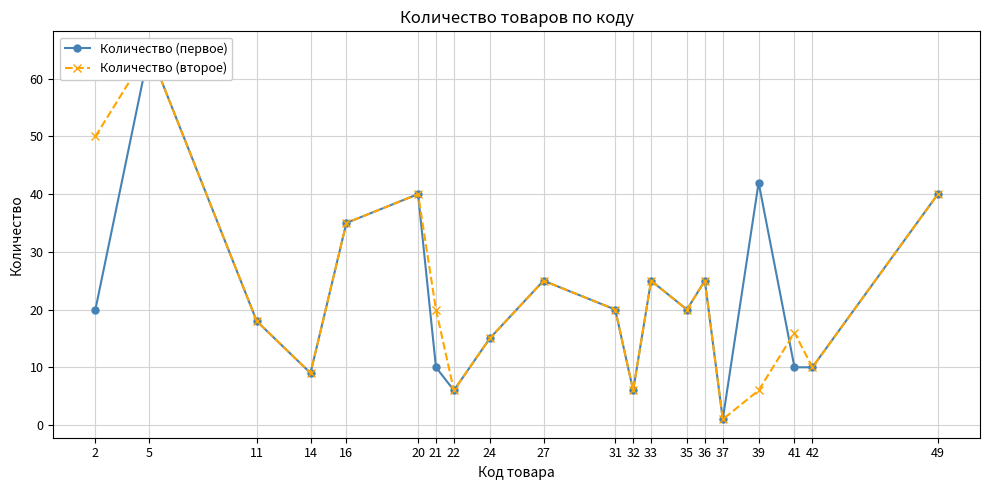

What is the difference between the Количество (первое) values at 21 and 22?

4